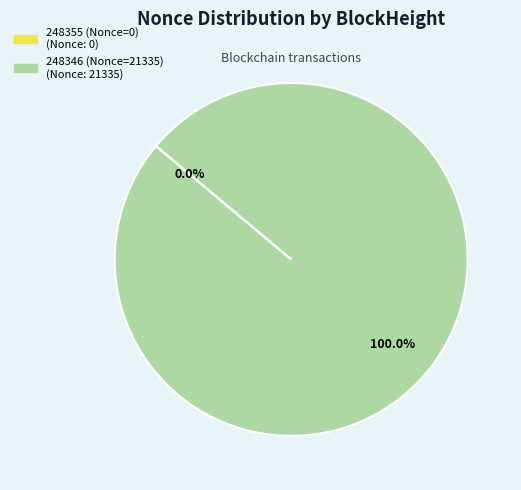

To the nearest percent, what is the difference between the largest and smallest slice percentages?

100%